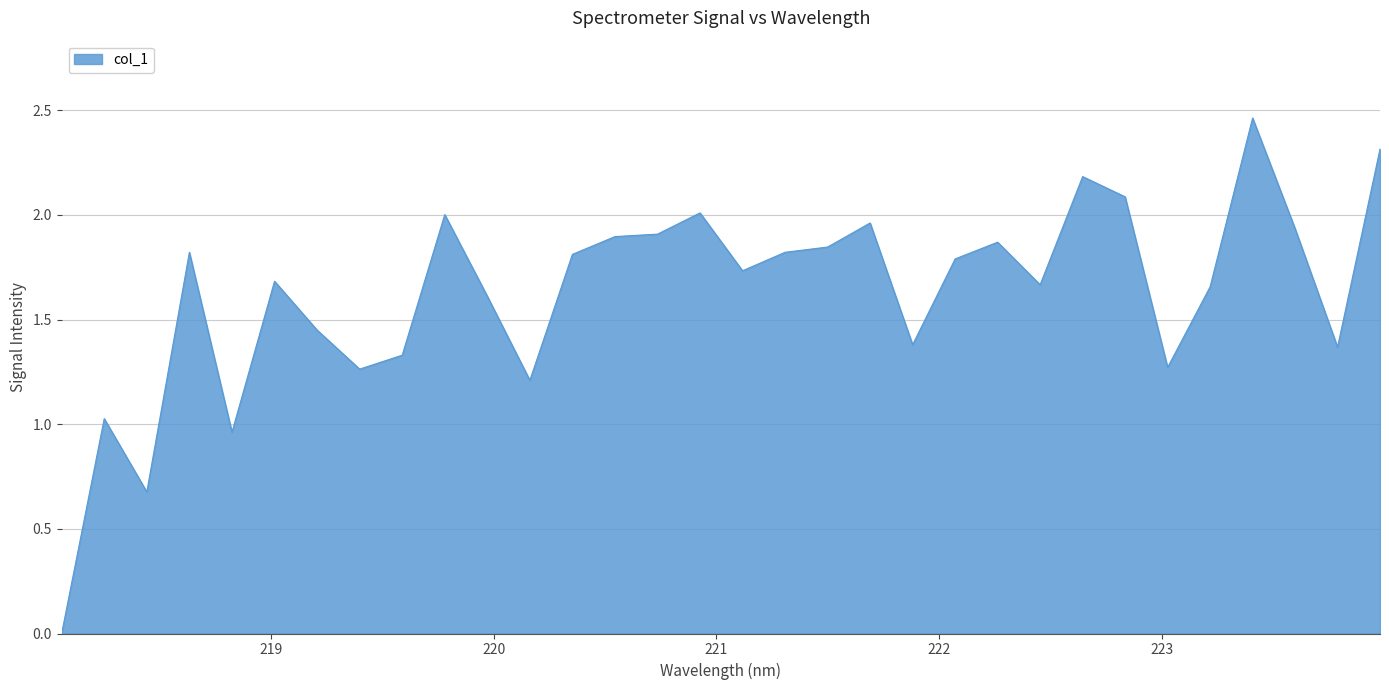

At which category does the chart reach its peak across all series?

223.408